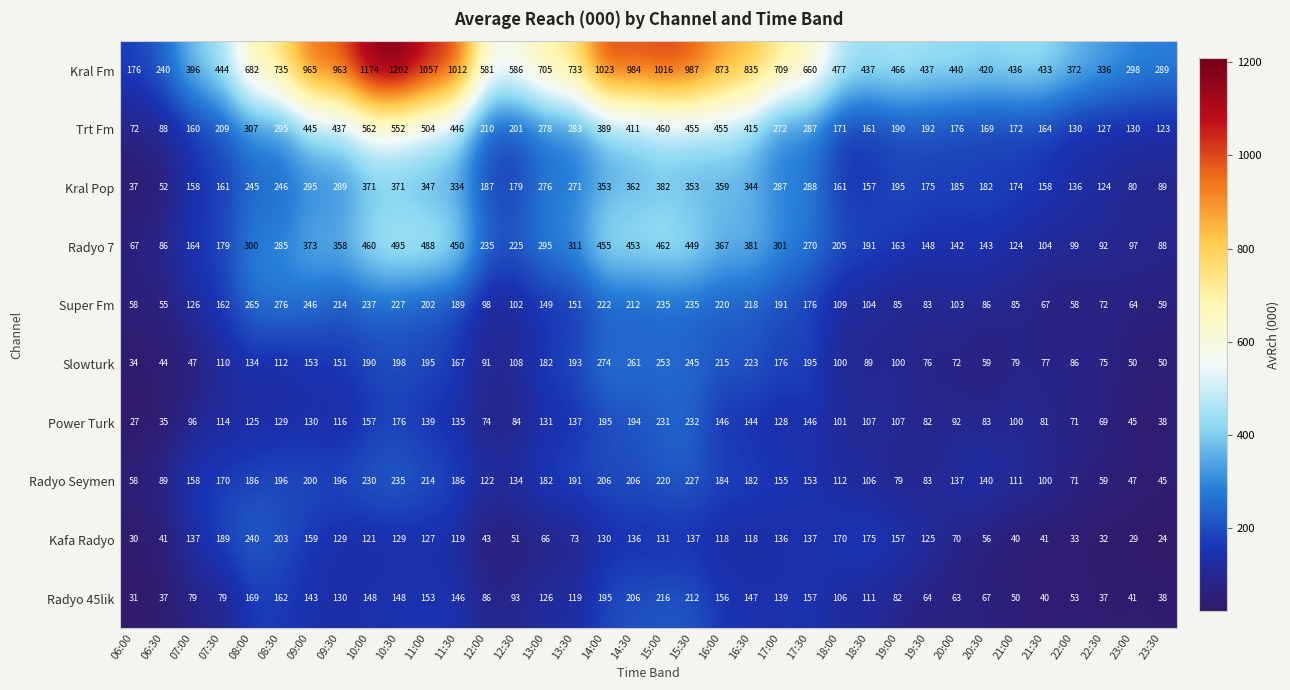

What is the sum of the Slowturk values at 21:30 and 09:00?

230